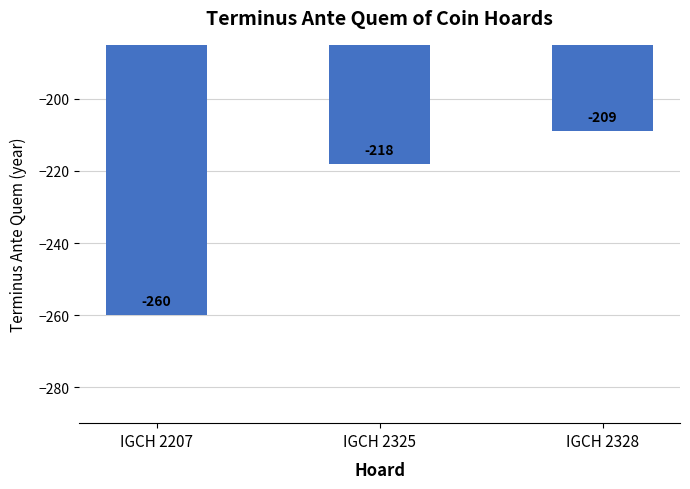

What is the difference between the maximum and minimum values?

51